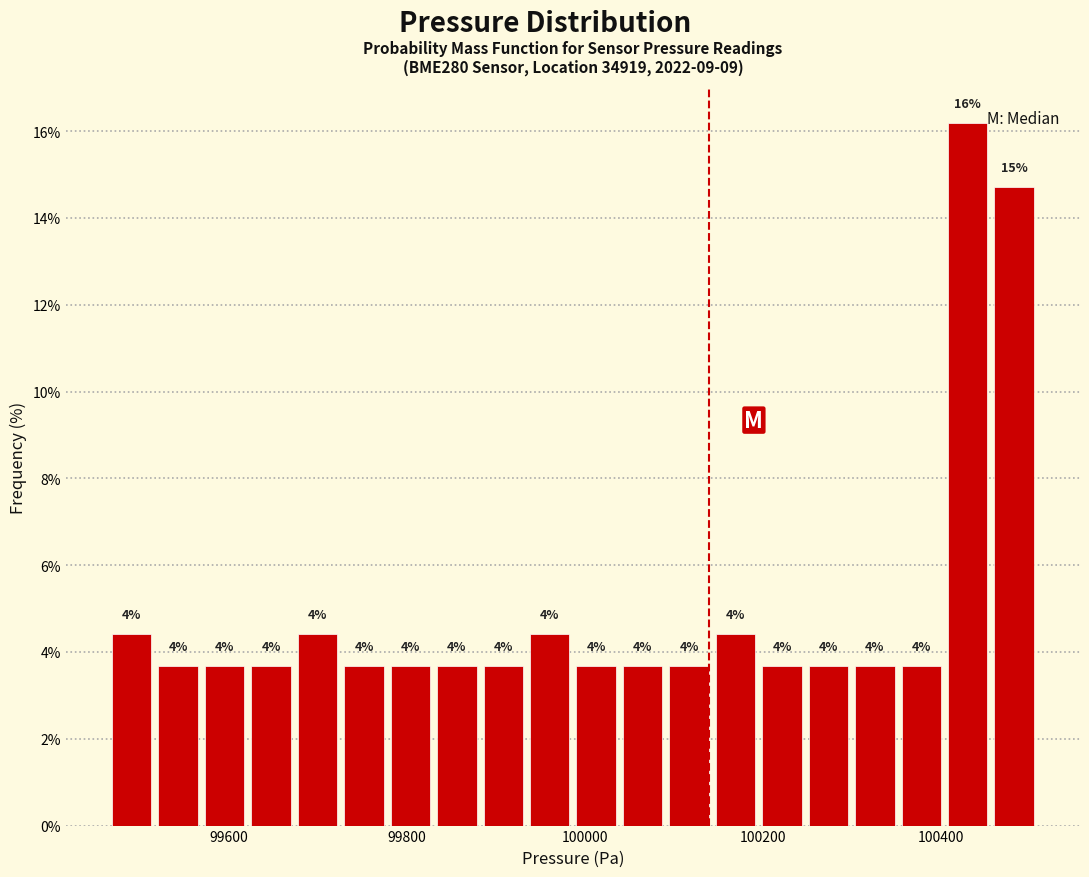

Read against the x-axis, roughly where is the centre of the tallest bar?

100440